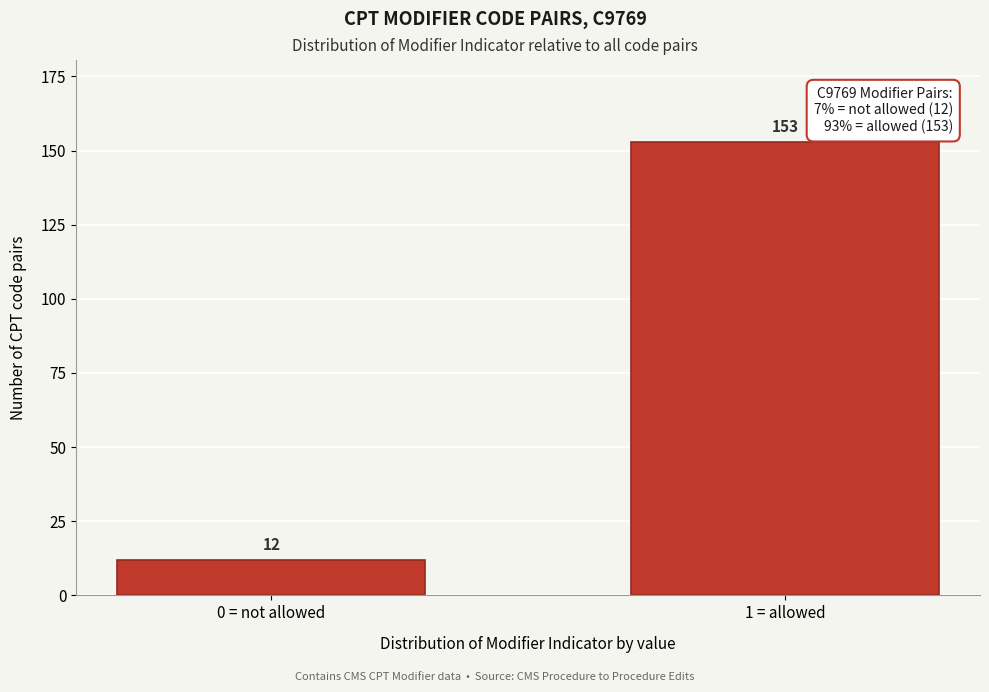

Reading left to right, extract all data points from this chart.

12	153